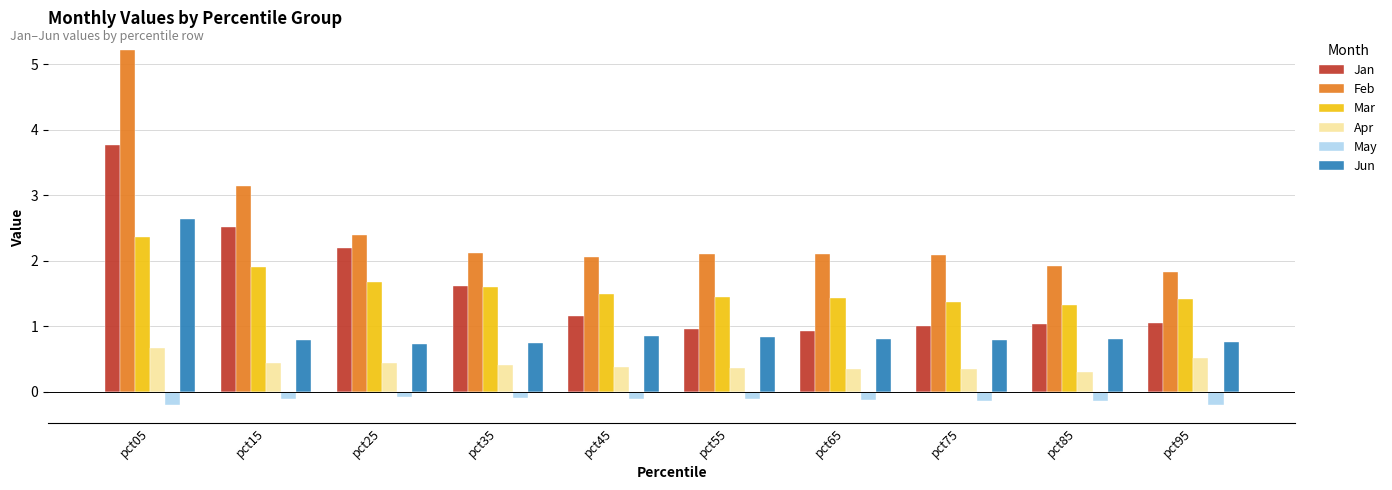

List the series in order of their peak value, highest first.

Feb, Jan, Jun, Mar, Apr, May